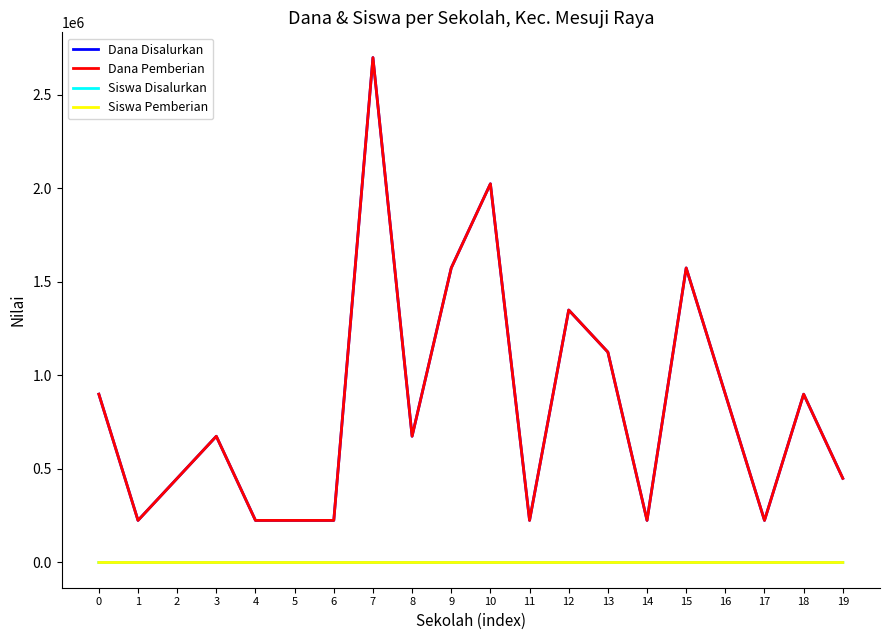

What is the minimum value shown in the chart?

1